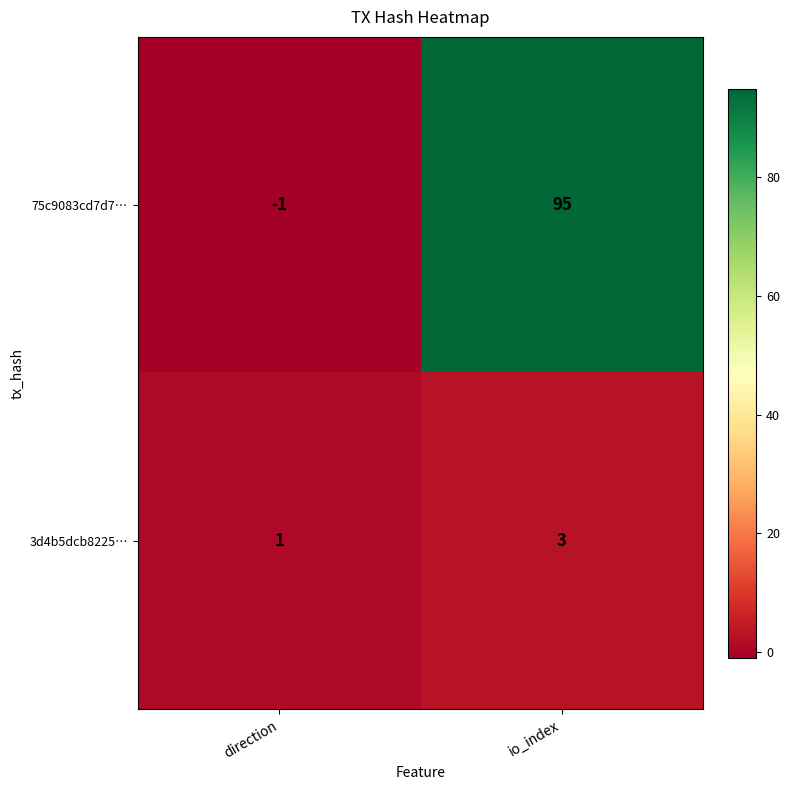

How many series are shown in this chart?

2